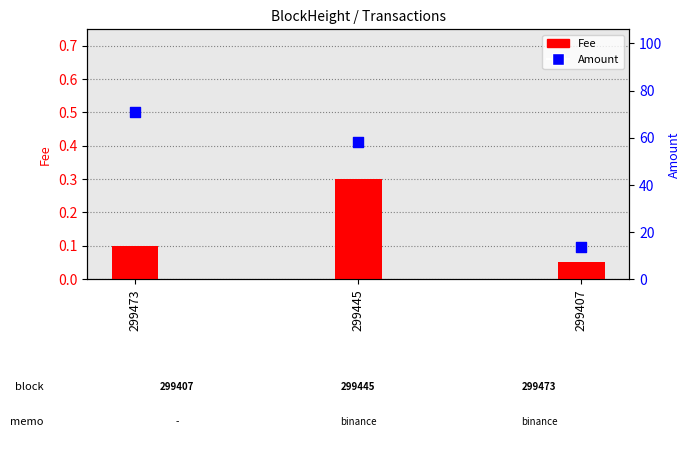

Which series contains the lowest Y value?

Fee